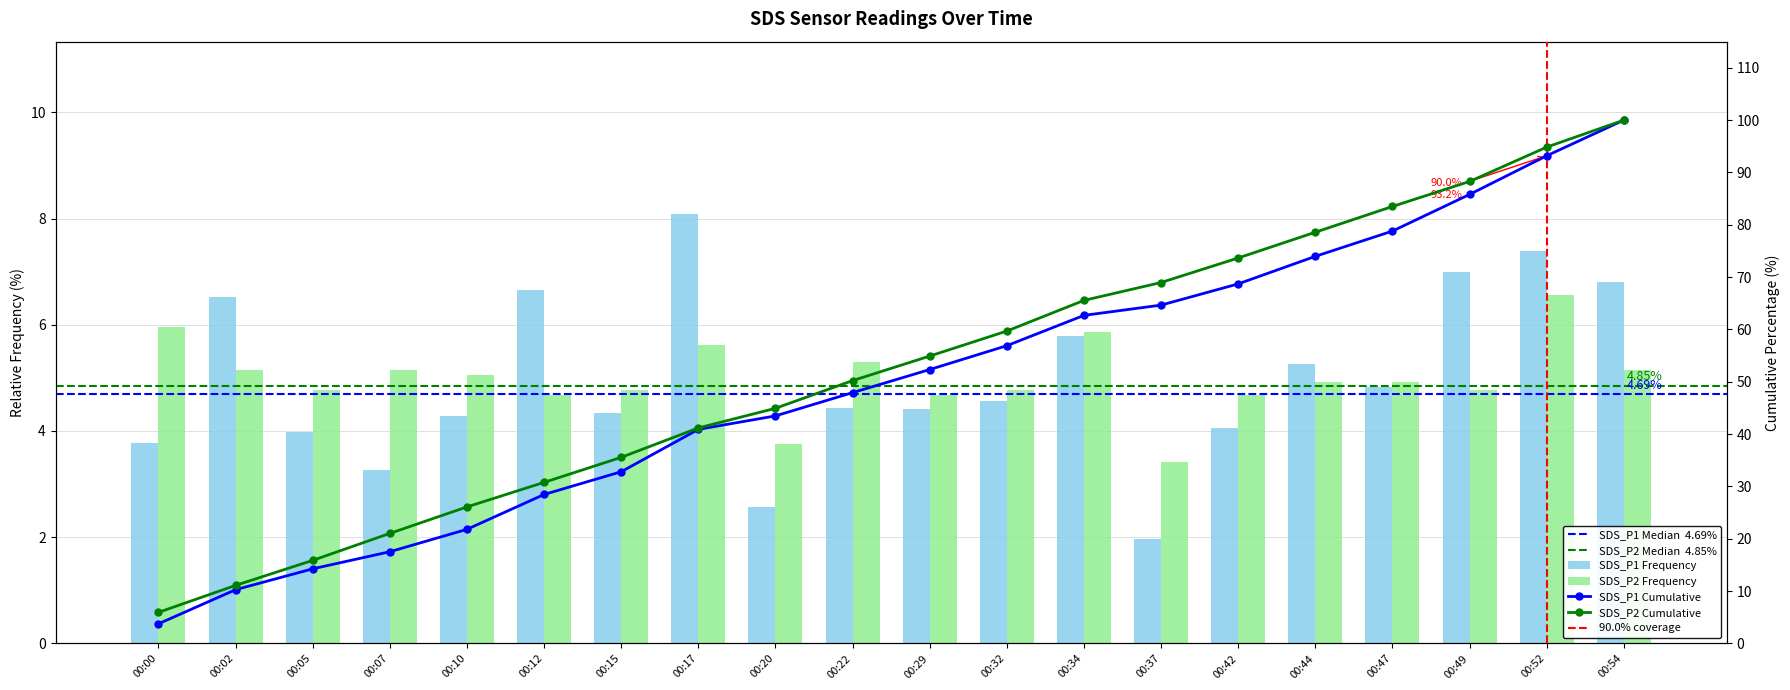

How many bars are there in each group?

2